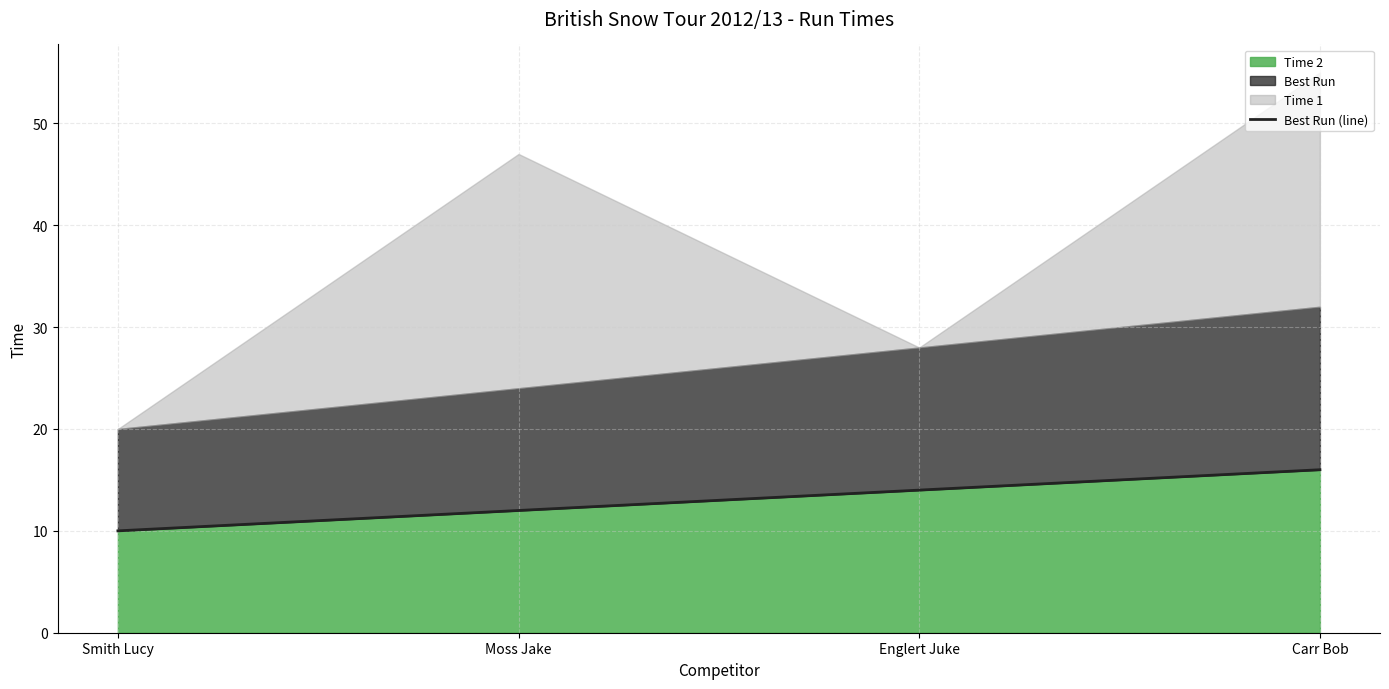

Count the number of categories in the chart.

4